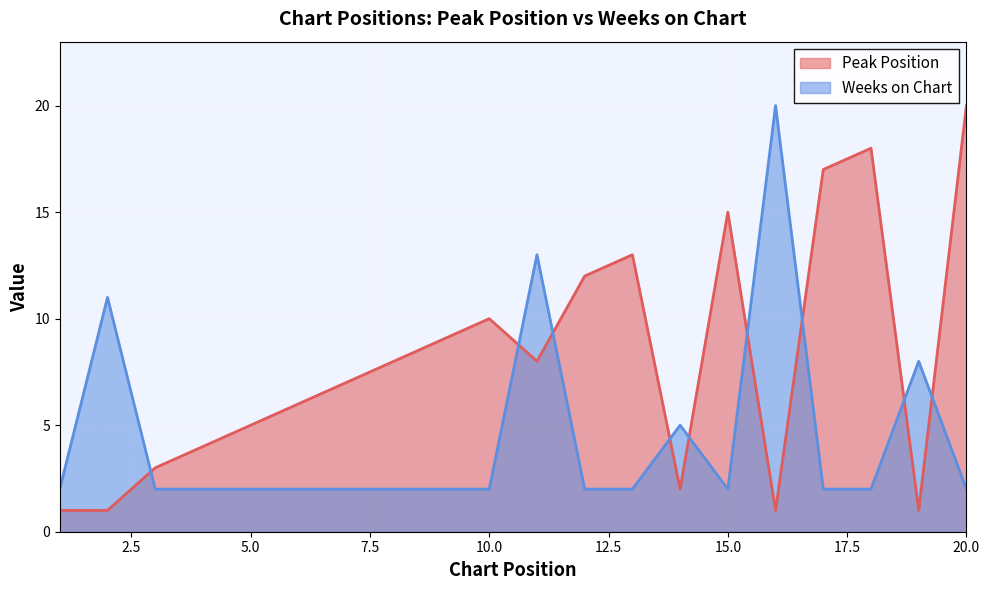

What is the average value of the Peak Position series?

8